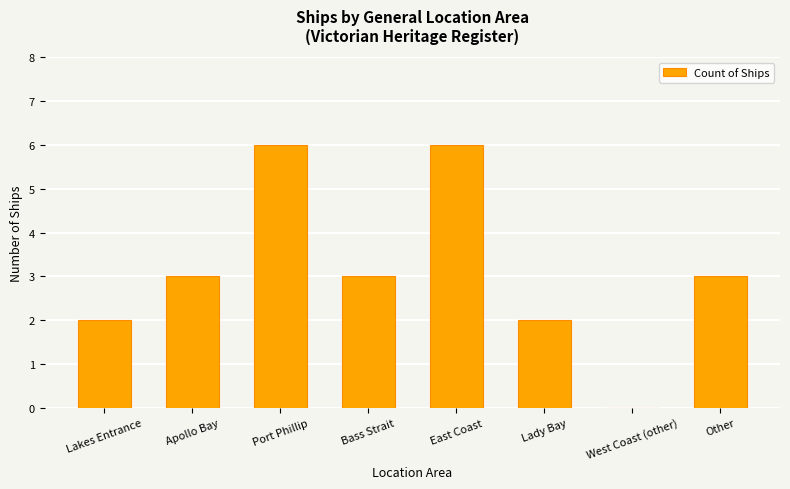

What is the maximum value shown in the chart?

6